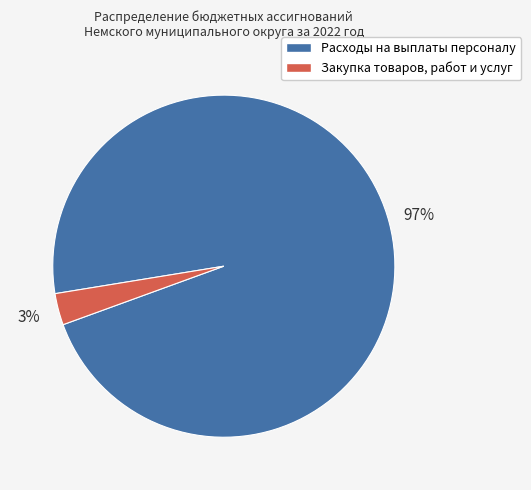

Which category has the smallest portion of the pie?

Закупка товаров, работ и услуг